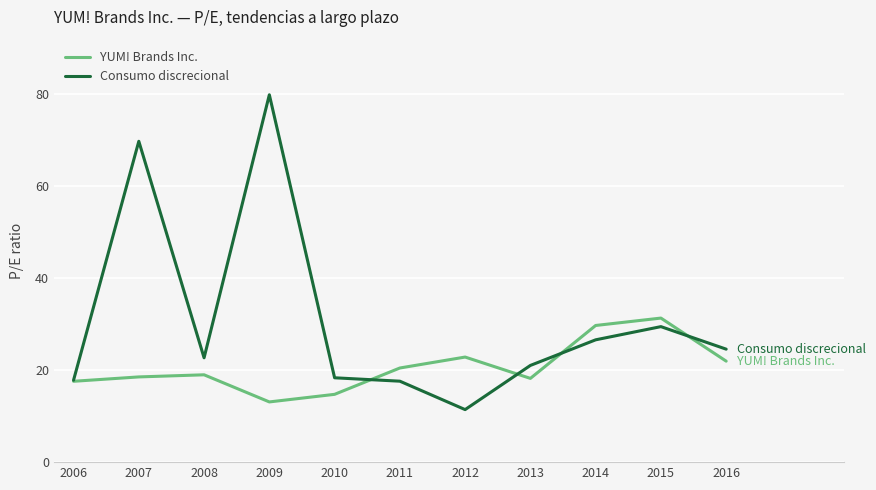

What is the greatest value displayed?

79.9